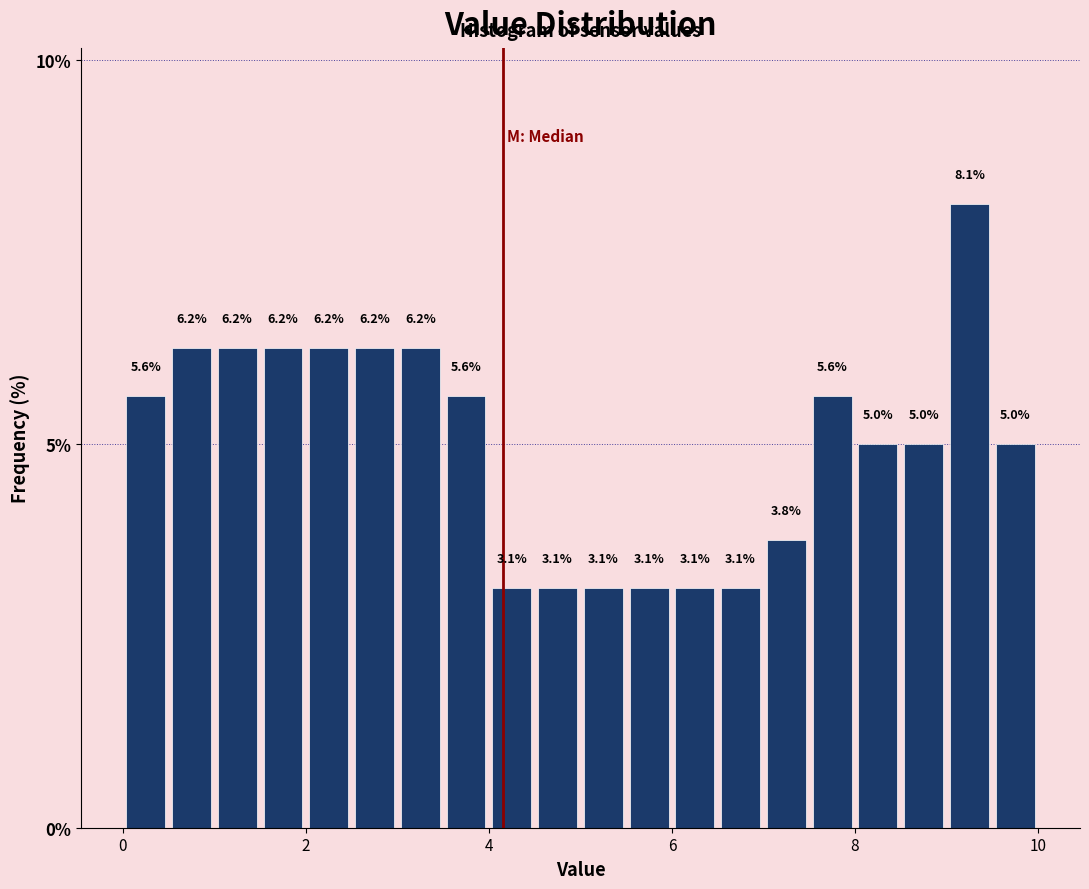

Around what value on the x-axis is the tallest bar? Give the approximate position of its centre, as read against the axis.

9.2